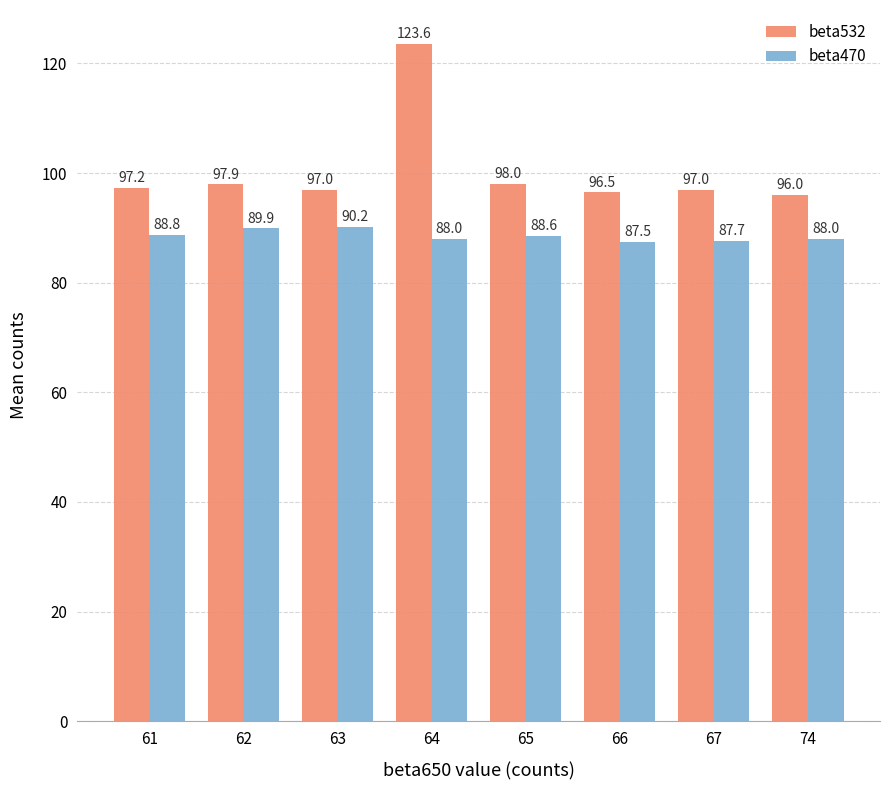

Which series has the widest spread of values?

beta532